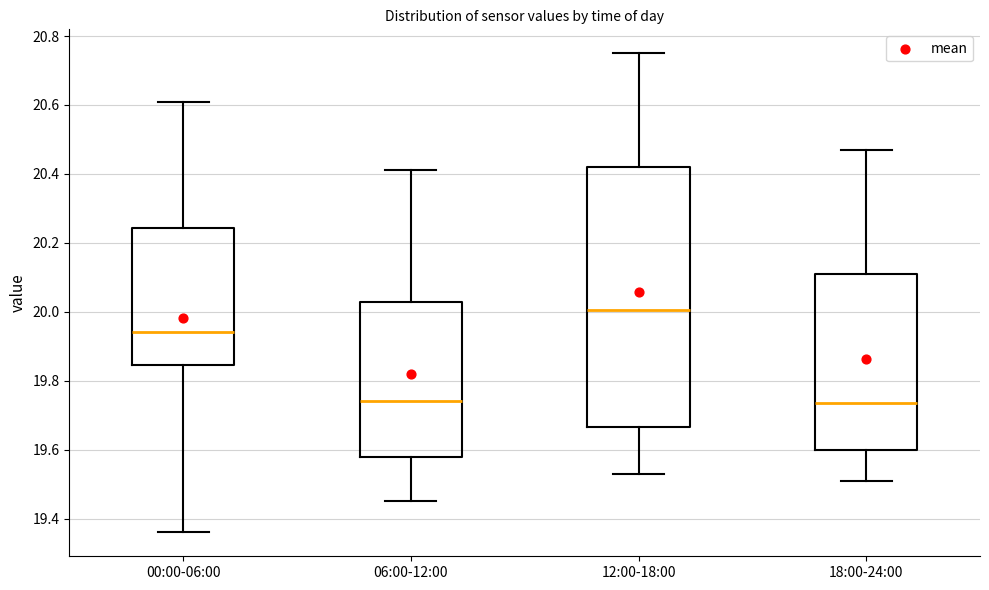

Which box is the tallest, from its lower edge to its upper edge?

12:00-18:00